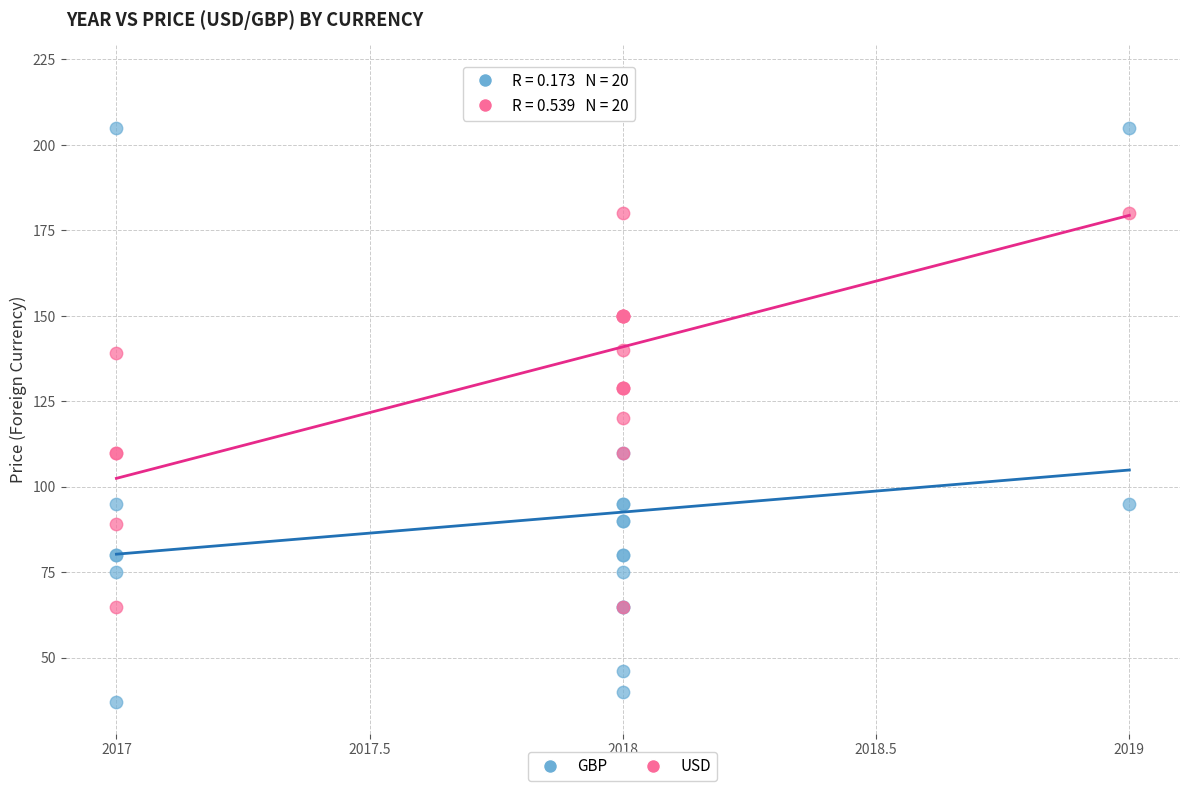

Which series has the widest spread of Y values?

GBP